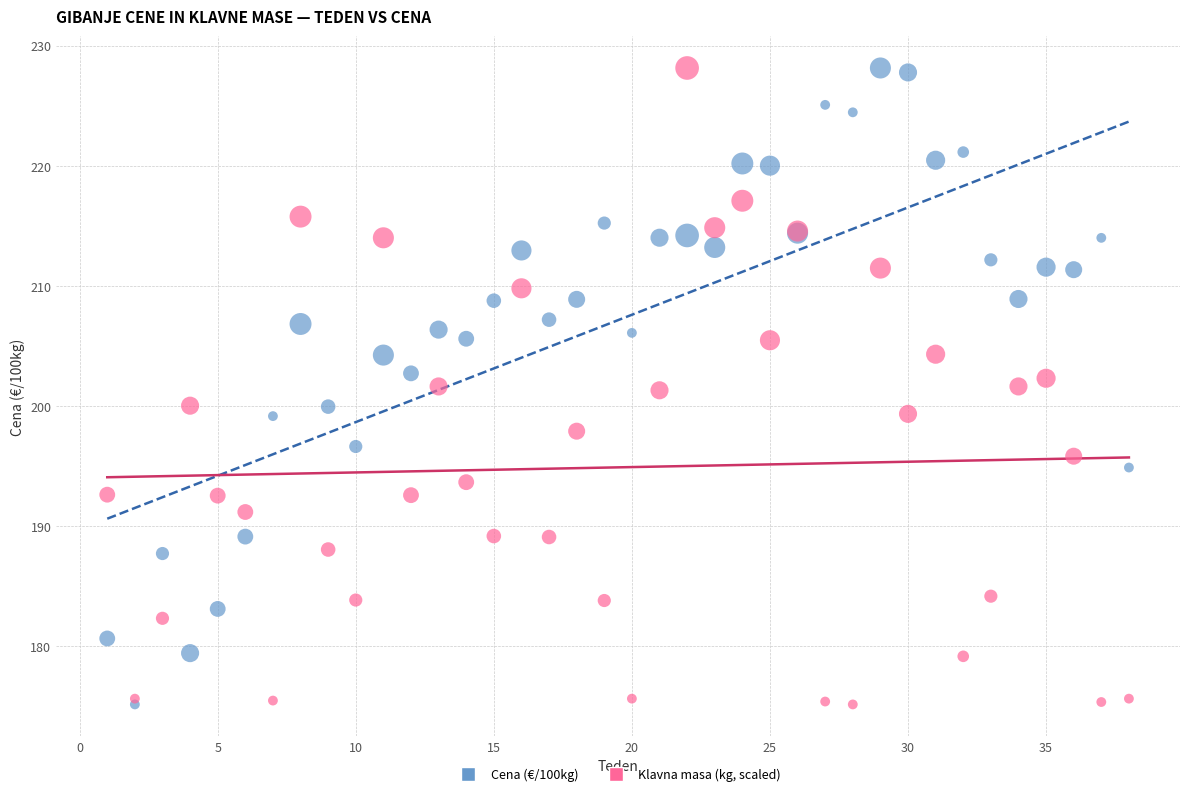

What are all the series names shown in the legend?

Cena (€/100kg), Klavna masa (kg, scaled)